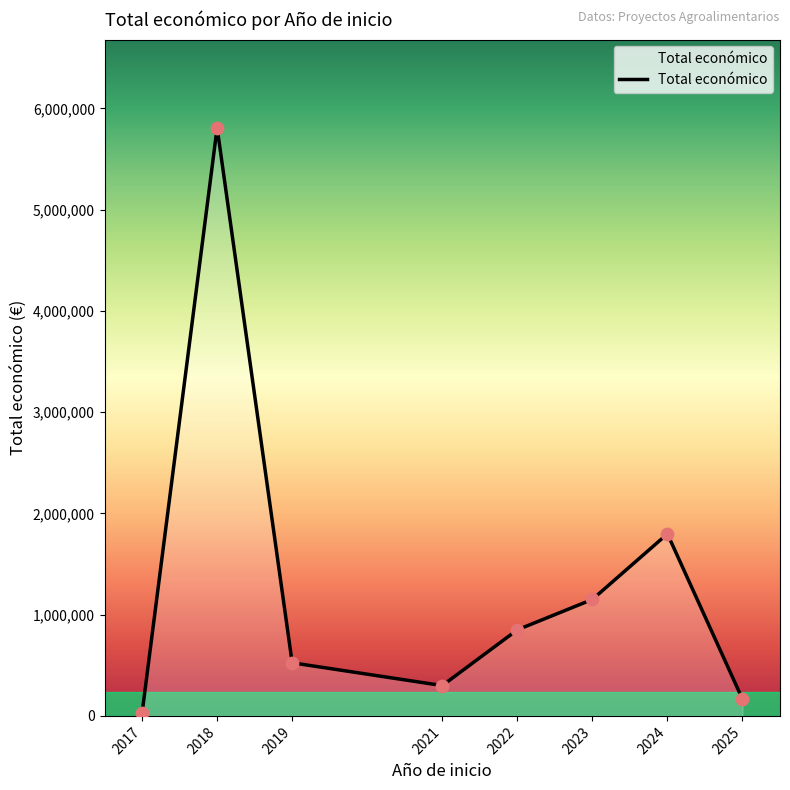

What is the change in value from 2022 to 2024?

+948284